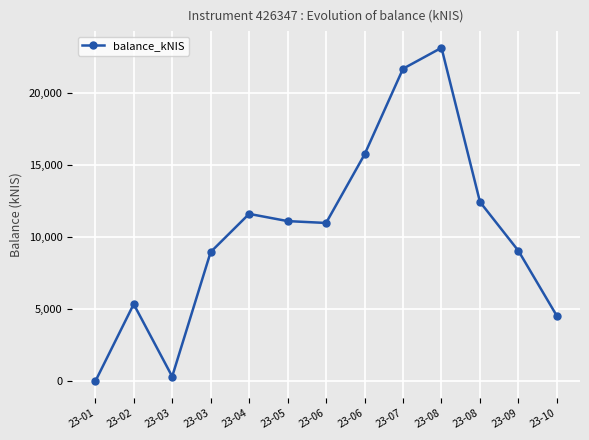

At which category does the data reach its first local valley?

23-03